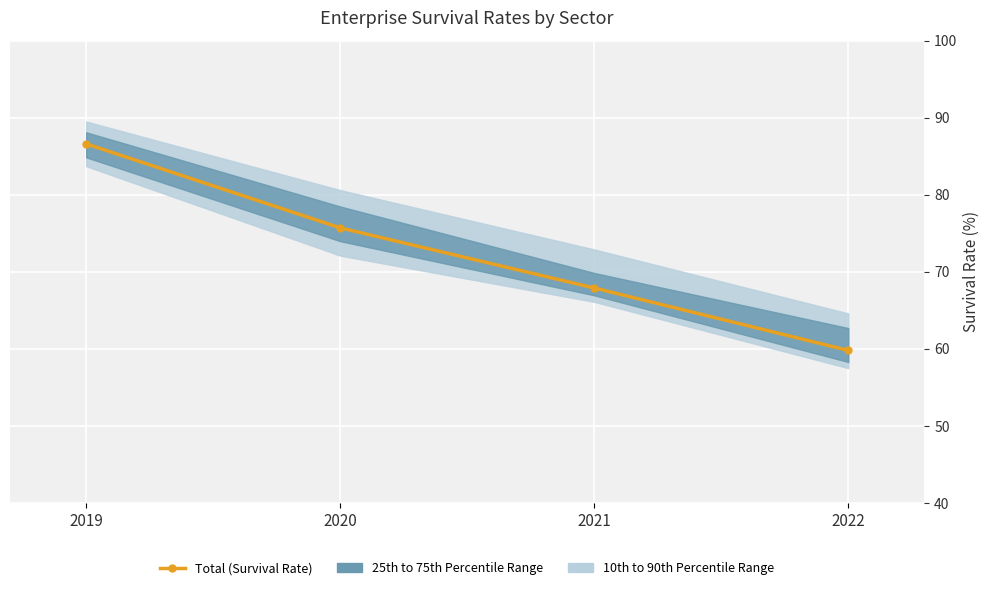

True or false: Information and communication has a value of 67.4 at 2021.

True